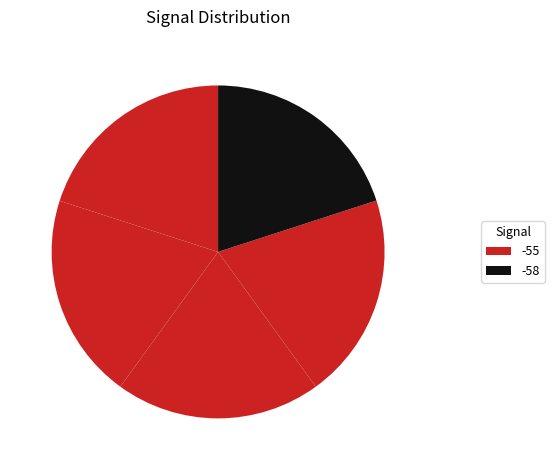

Count the number of slices in the pie.

5